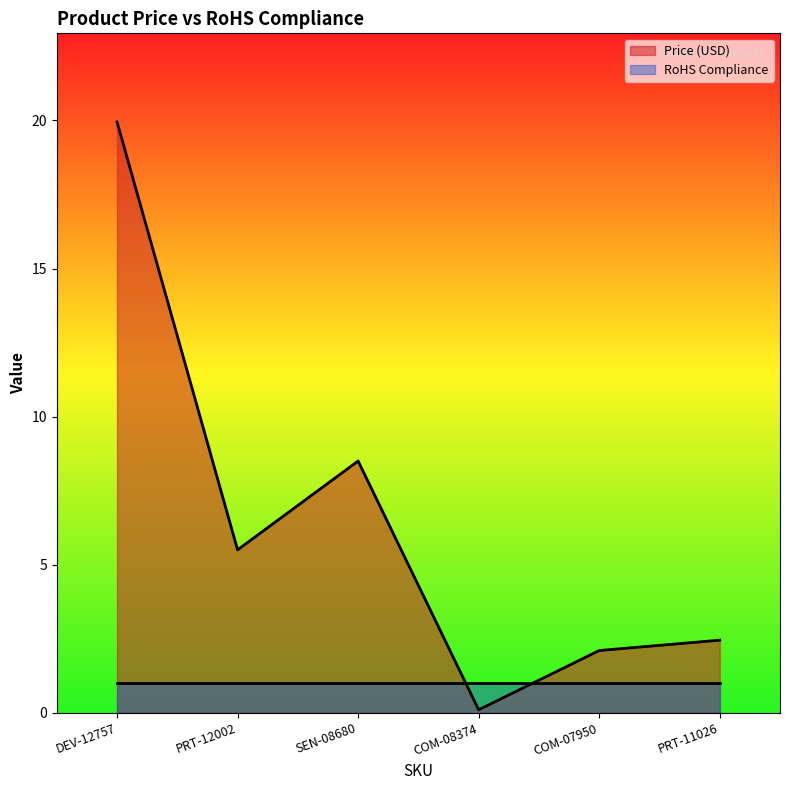

What is the smallest value displayed?

0.1